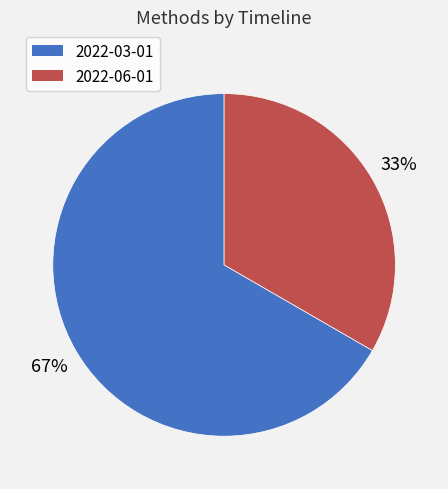

To the nearest percent, what is the combined percentage of 2022-03-01 and 2022-06-01?

100%